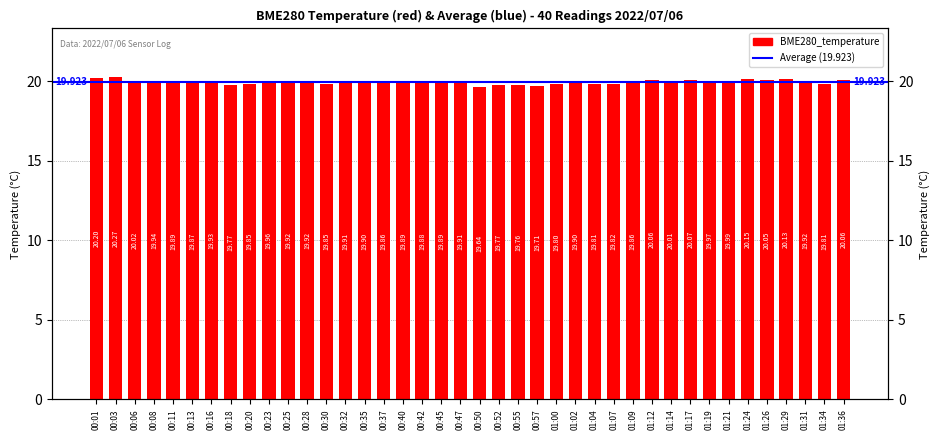

What is the difference between the maximum and minimum values?

0.6